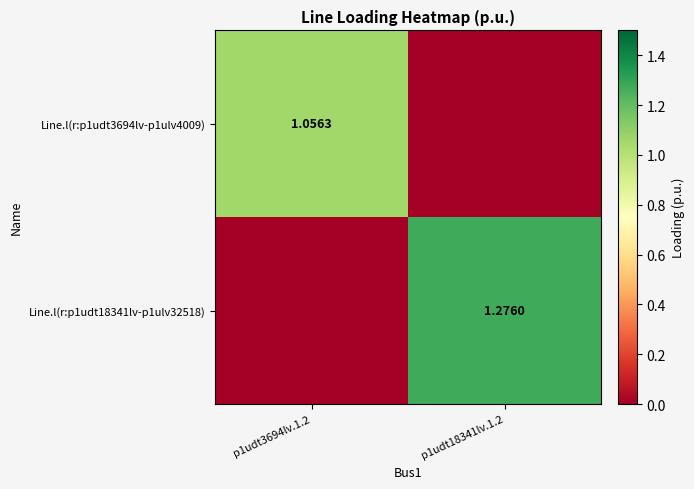

Where is Line.l(r:p1udt3694lv-p1ulv4009) nearest to the value 0?

p1udt18341lv.1.2